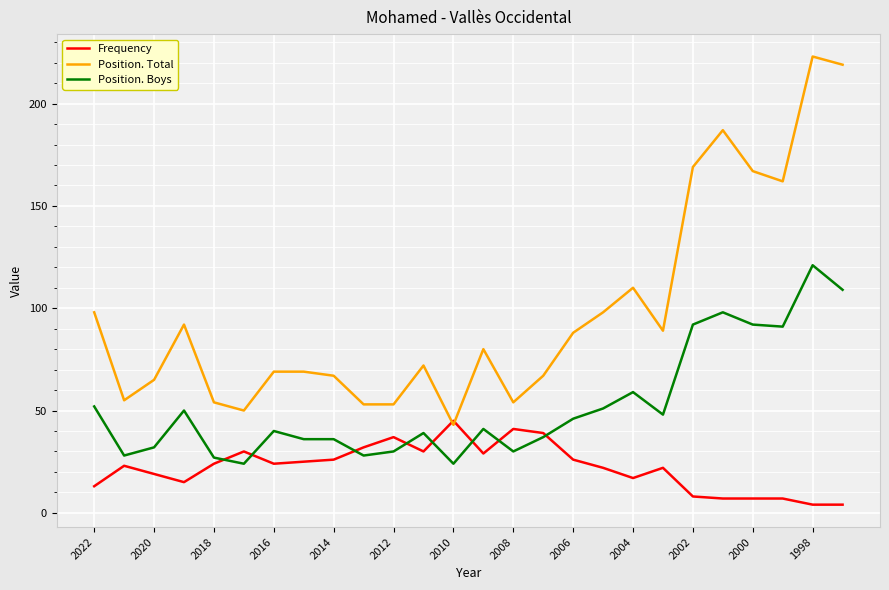

Which series has the widest spread of values?

Position. Total